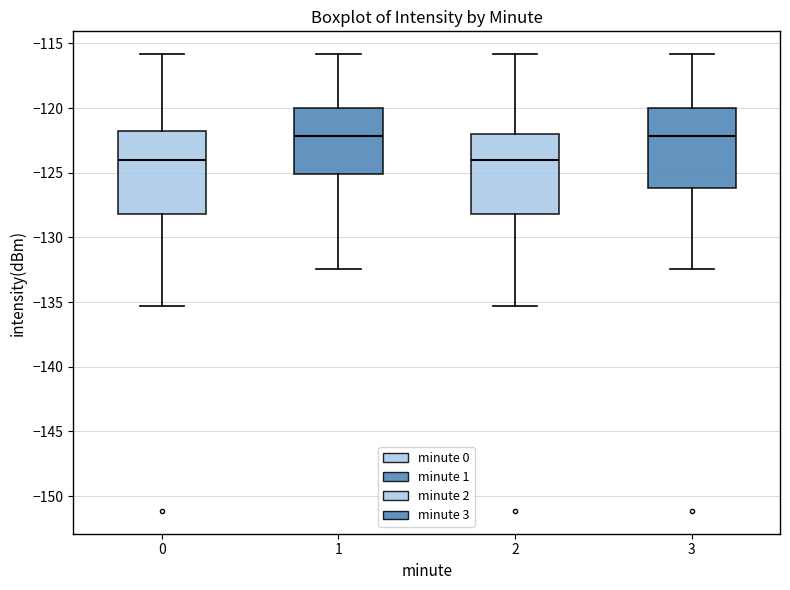

Reading left to right, transcribe this box plot: for each box, give where its median line is, the range the box spans, and where its two whiskers end, as read against the y-axis. The values are not printed on the chart, so give them approximately, as read against the axis.

0: median -124.0, box -128.0 to -122.0, whiskers -135.5 to -116.0
1: median -122.0, box -125.0 to -120.0, whiskers -132.5 to -116.0
2: median -124.0, box -128.0 to -122.0, whiskers -135.5 to -116.0
3: median -122.0, box -126.0 to -120.0, whiskers -132.5 to -116.0